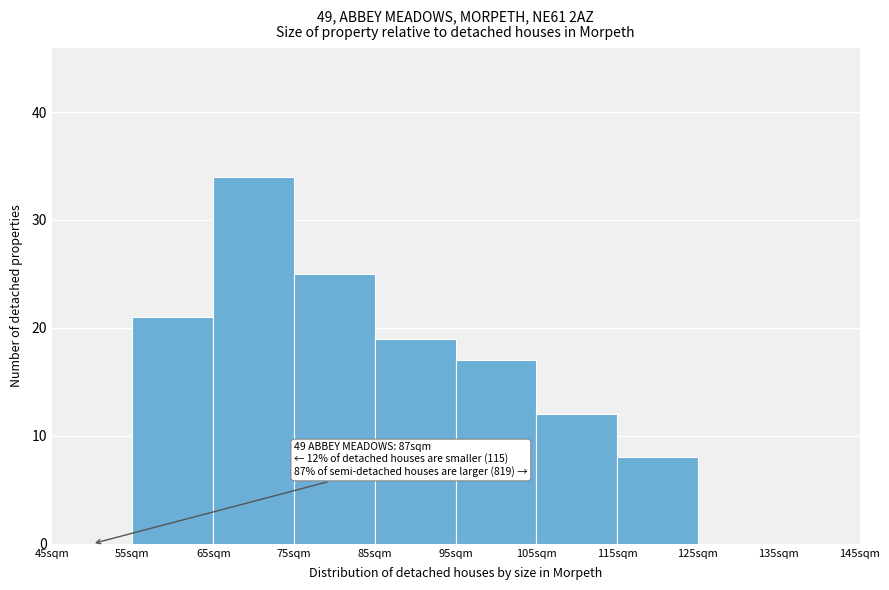

Which range on the x-axis has the tallest bar?

65 to 75